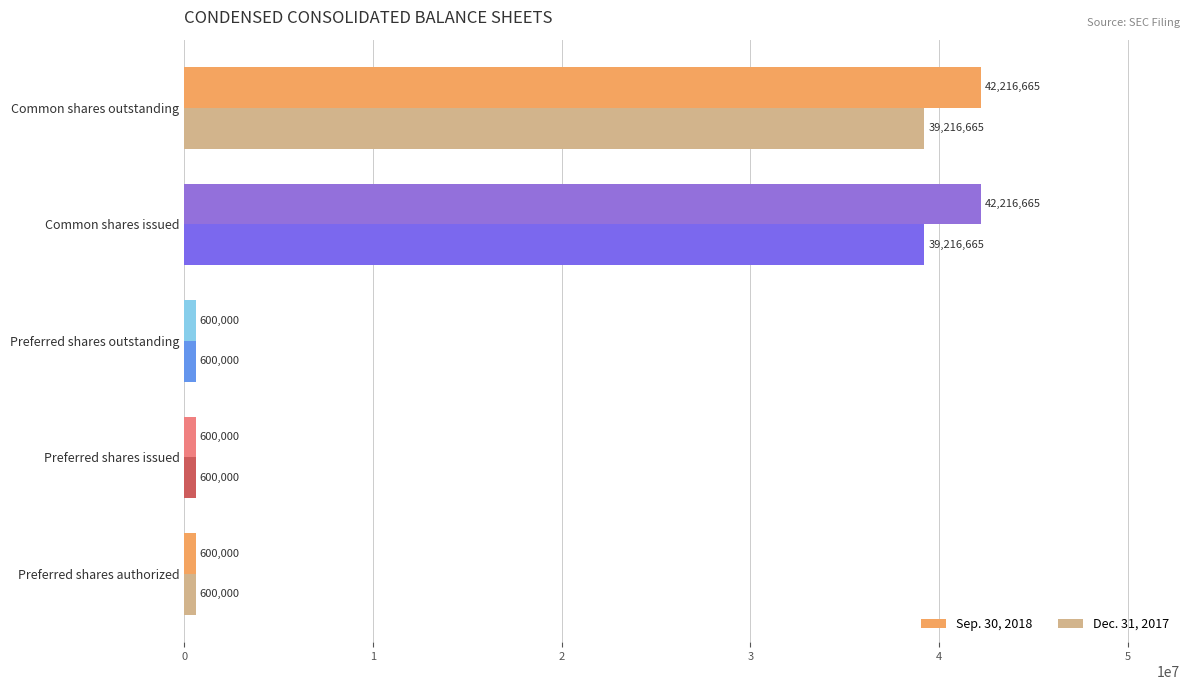

The value of Dec. 31, 2017 at Preferred shares outstanding is 600000. True or false?

True